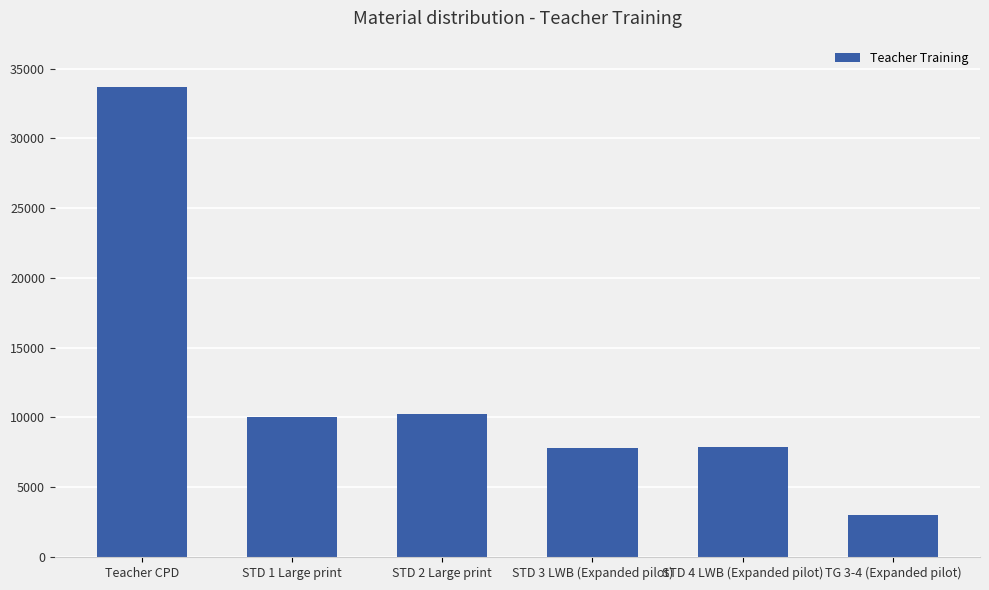

True or false: the data shows 4839 at STD 2 Large print.

False